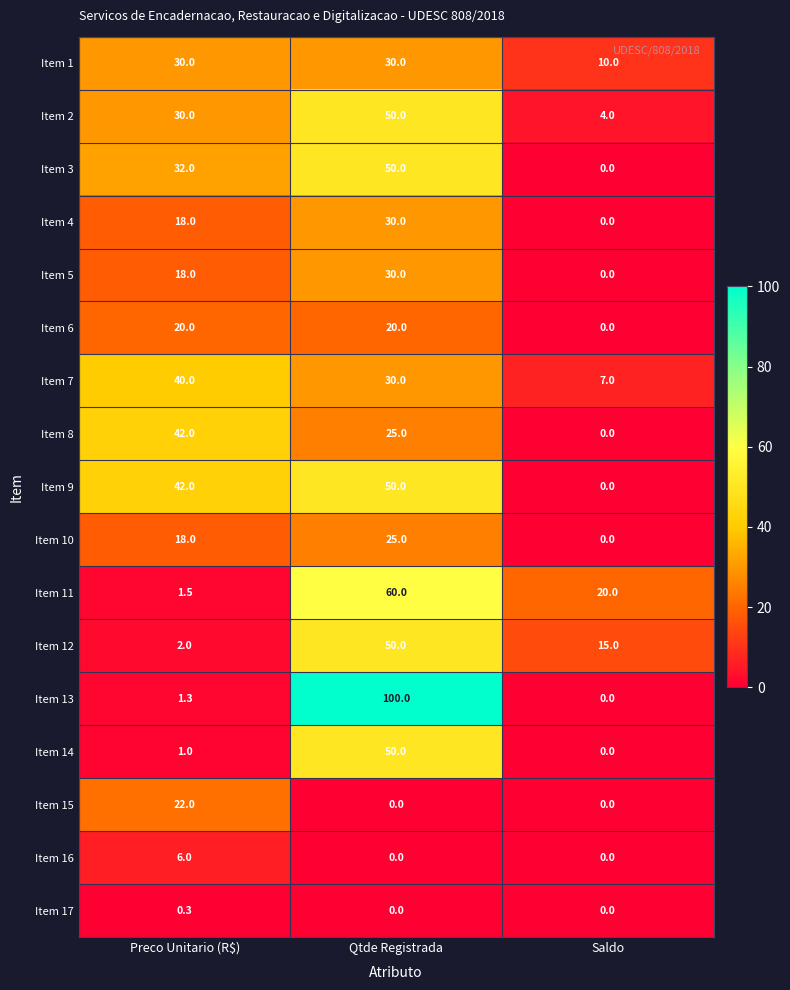

At how many categories does at least one series exceed 80?

1